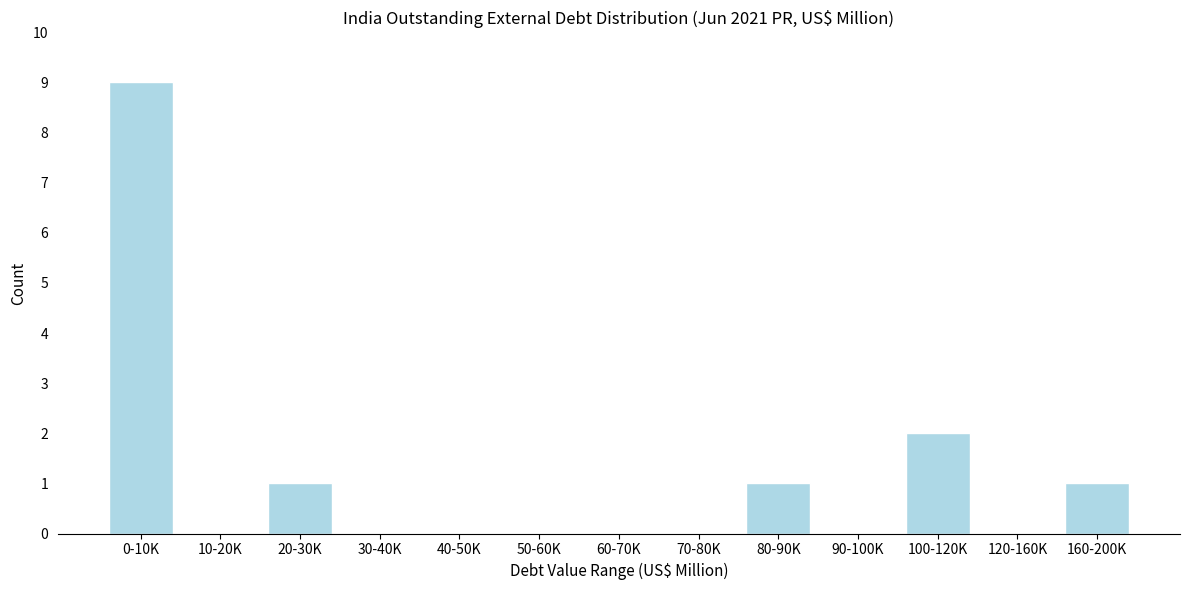

Reading left to right, extract all data points from this chart.

0-10K=9	10-20K=0	20-30K=1	30-40K=0	40-50K=0	50-60K=0	60-70K=0	70-80K=0	80-90K=1	90-100K=0	100-120K=2	120-160K=0	160-200K=1